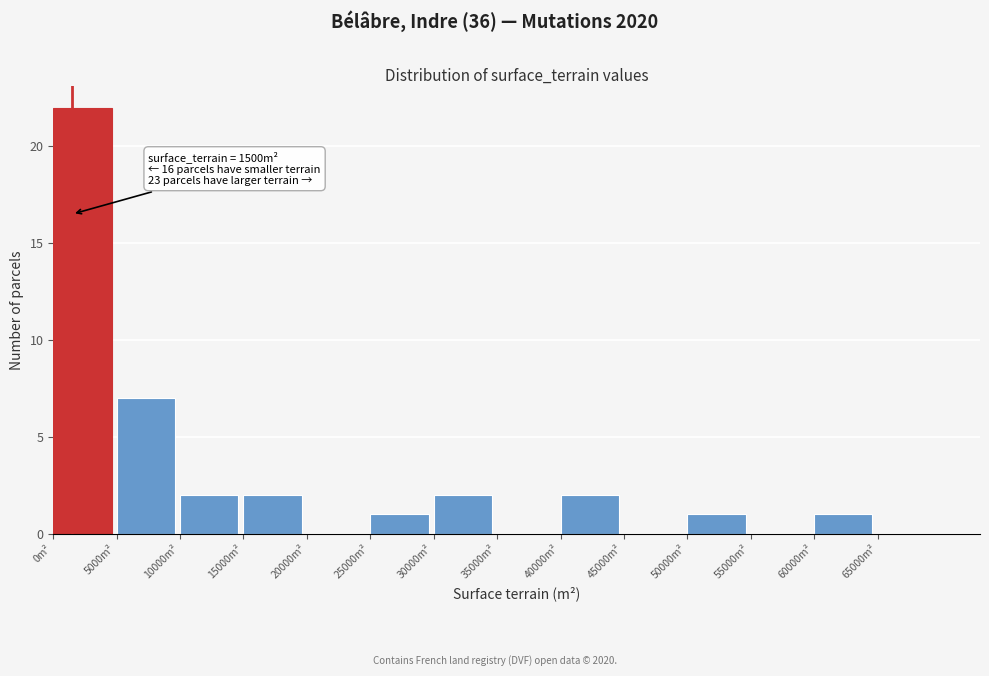

Over which range of the x-axis is the bar tallest?

0 to 5000